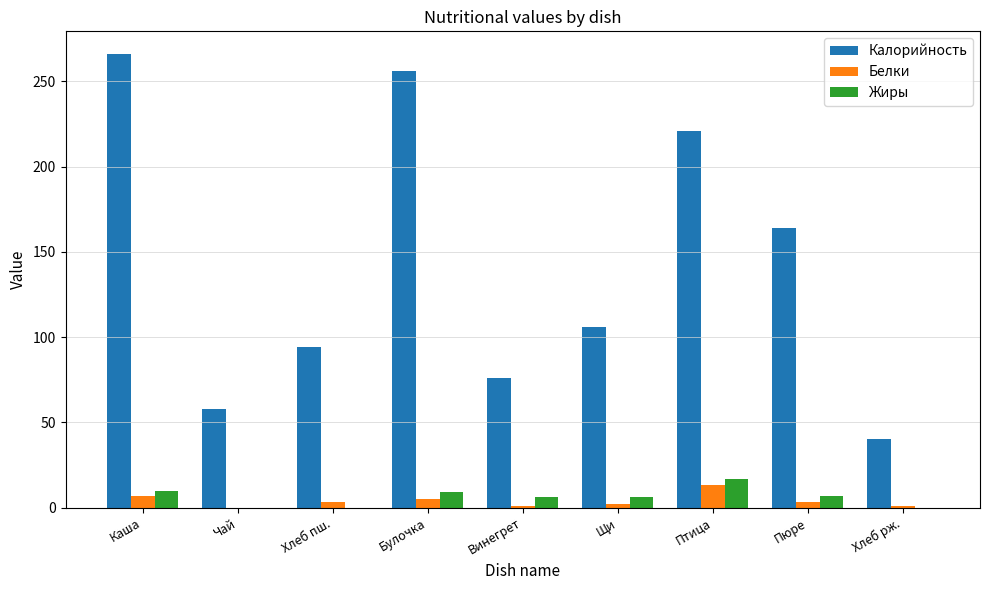

Is it true that Калорийность equals 266 at Каша?

True